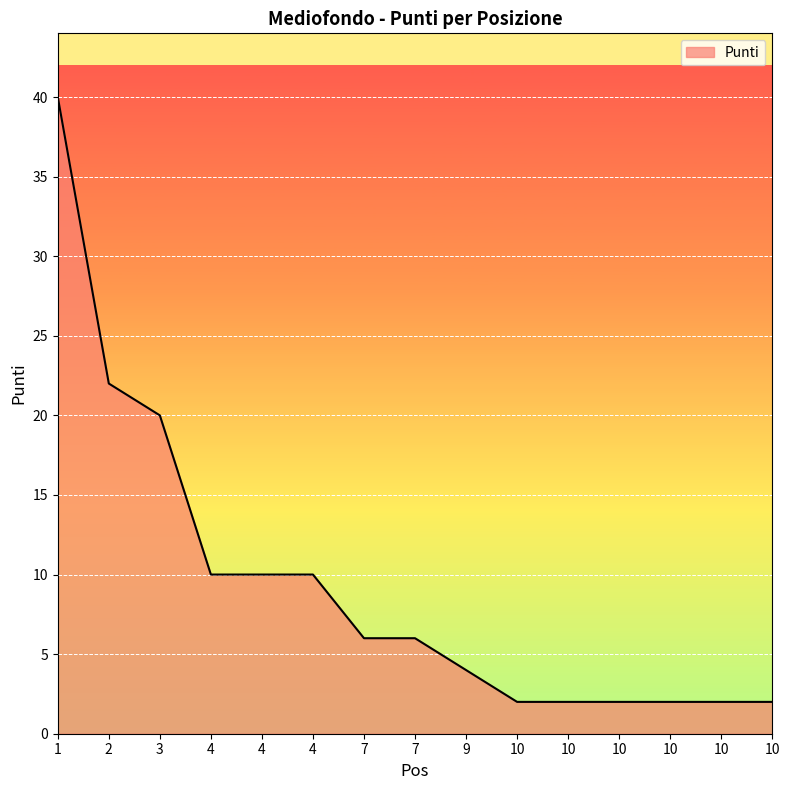

What is the change in value from 2 to 10?

-20